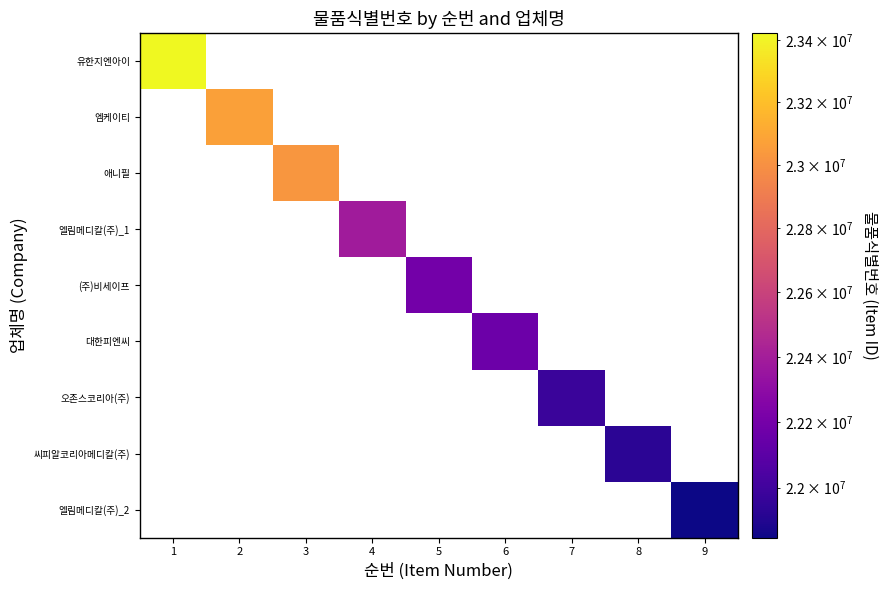

List the series in order of their overall mean, highest first.

유한지엔아이, 엠케이티, 애니필, 엘림메디칼(주)_1, (주)비세이프, 대한피엔씨, 오존스코리아(주), 씨피알코리아메디칼(주), 엘림메디칼(주)_2